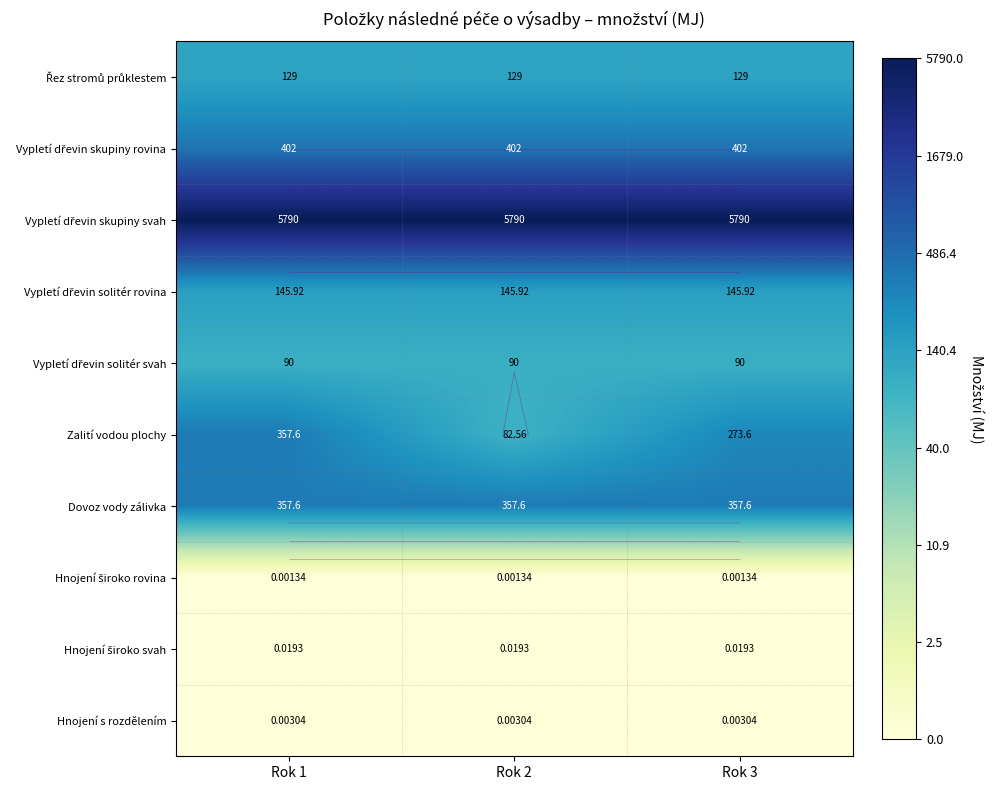

Which category has the highest value across all series?

Rok 1